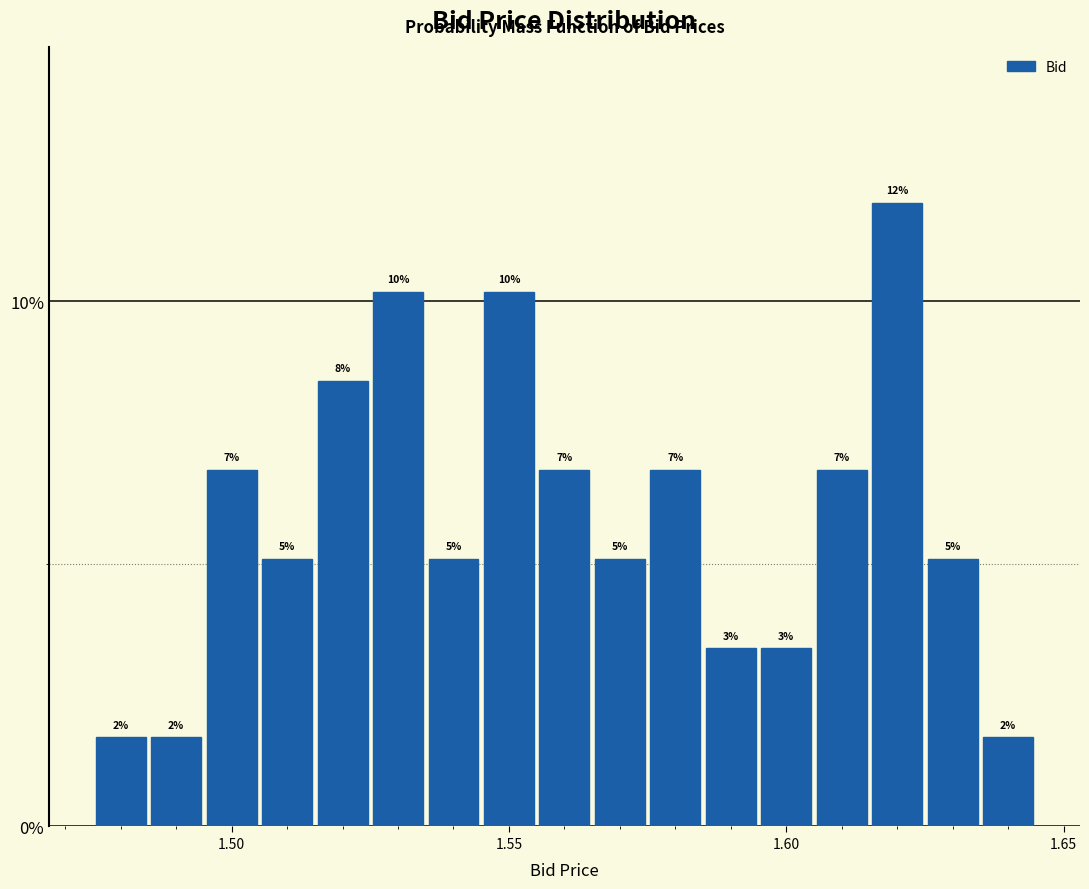

Read against the x-axis, roughly where is the centre of the tallest bar?

1.620